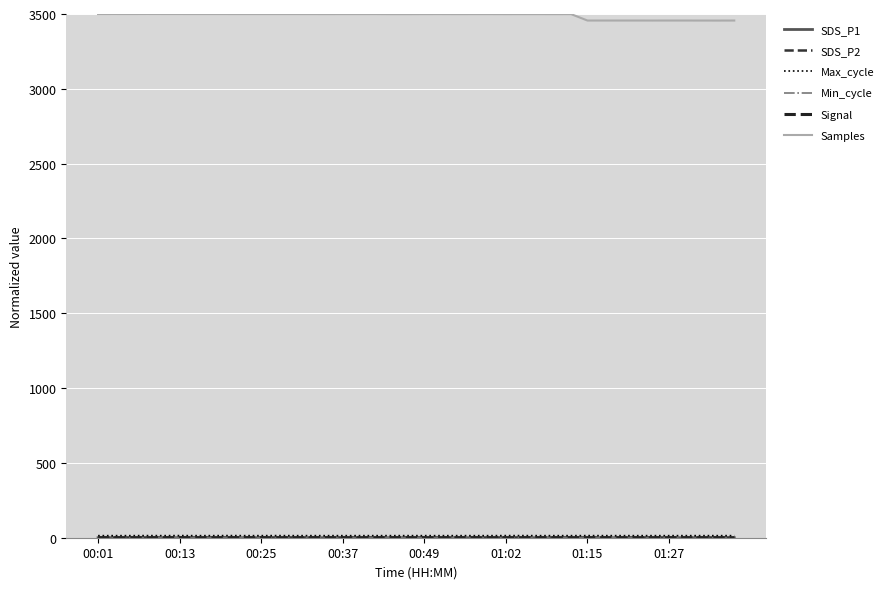

How many lines are shown in the chart?

6